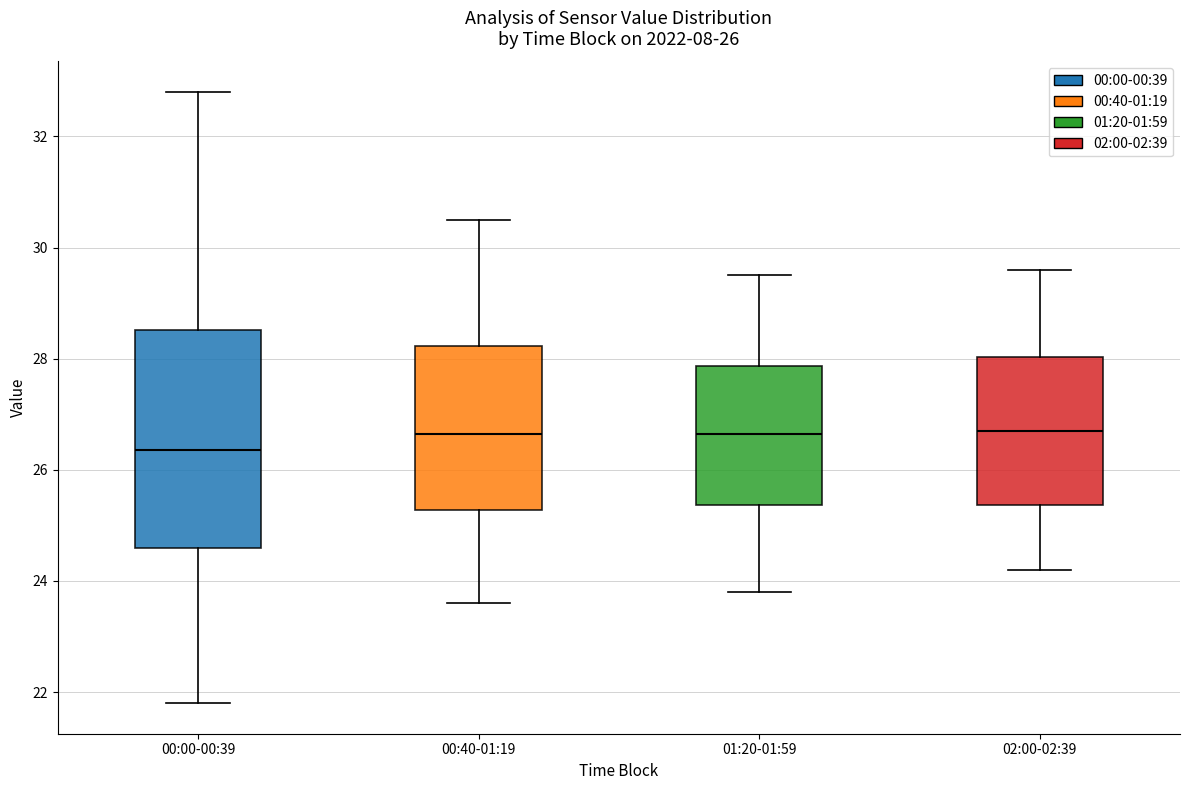

Comparing the boxes themselves (not the whiskers), which one is the tallest?

00:00-00:39